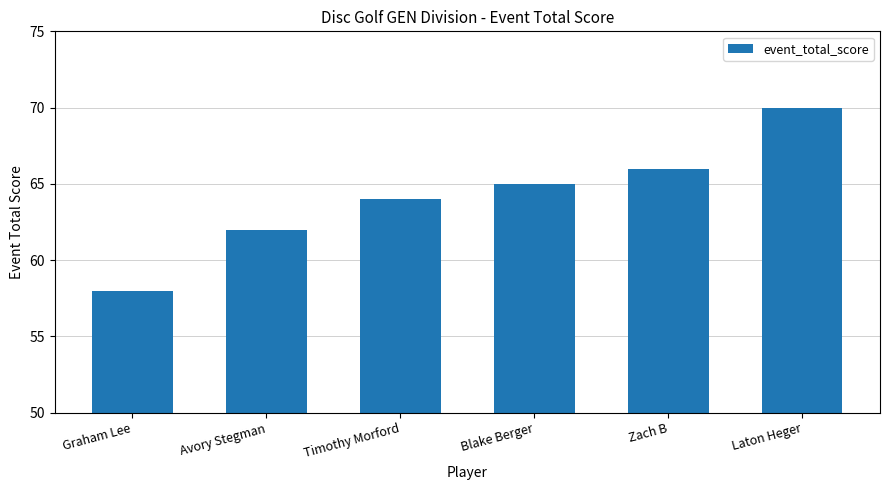

Which label corresponds to the largest value in the chart?

Laton Heger